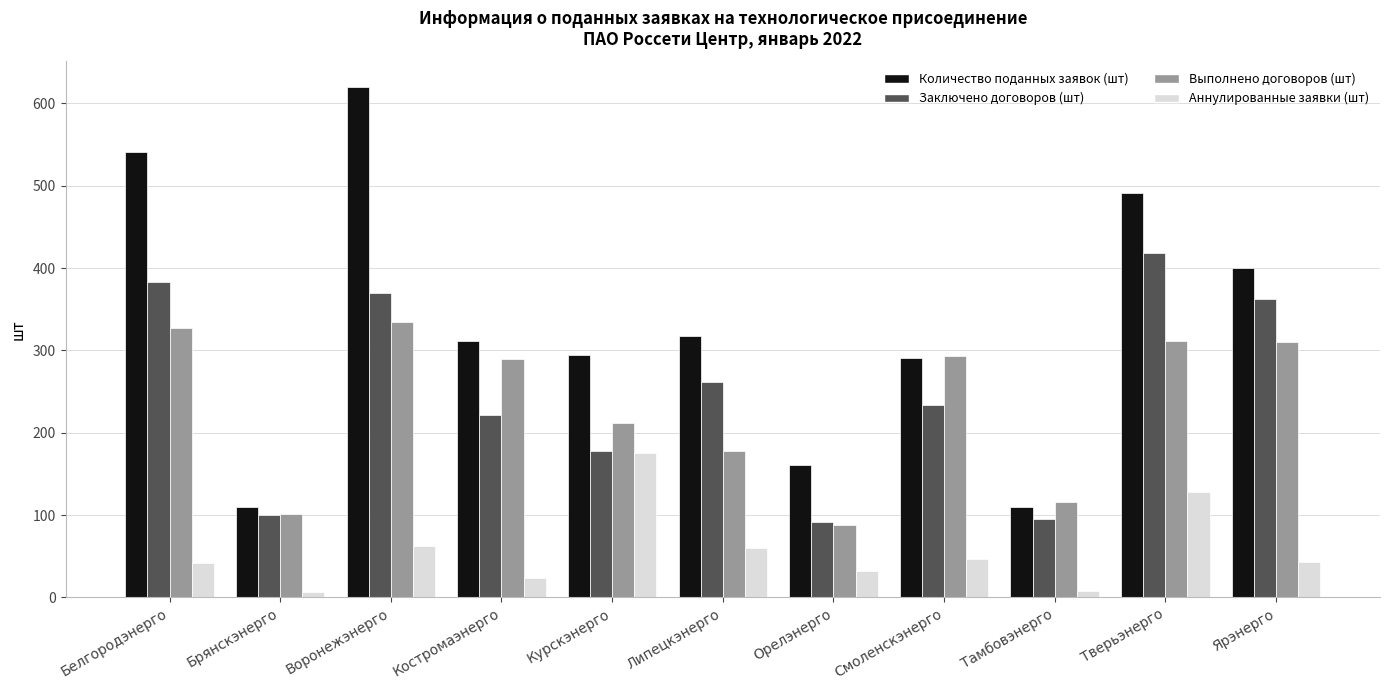

What is the difference between the highest and lowest values at Тверьэнерго?

363